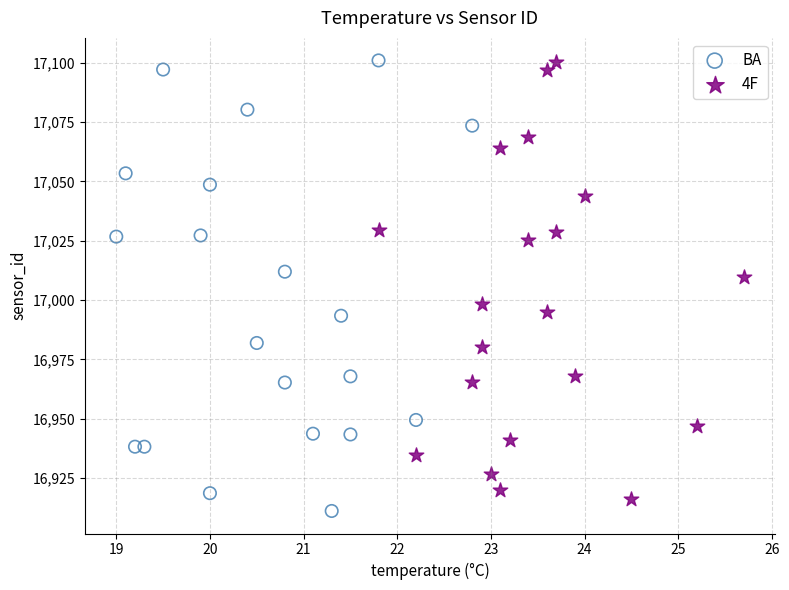

Which series has the largest Y range (max minus min)?

BA